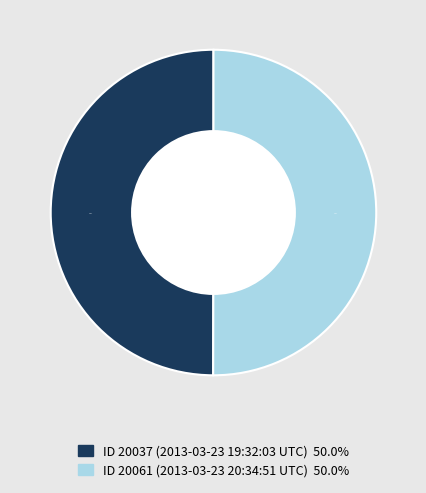

To the nearest percent, what is the average slice percentage?

50%